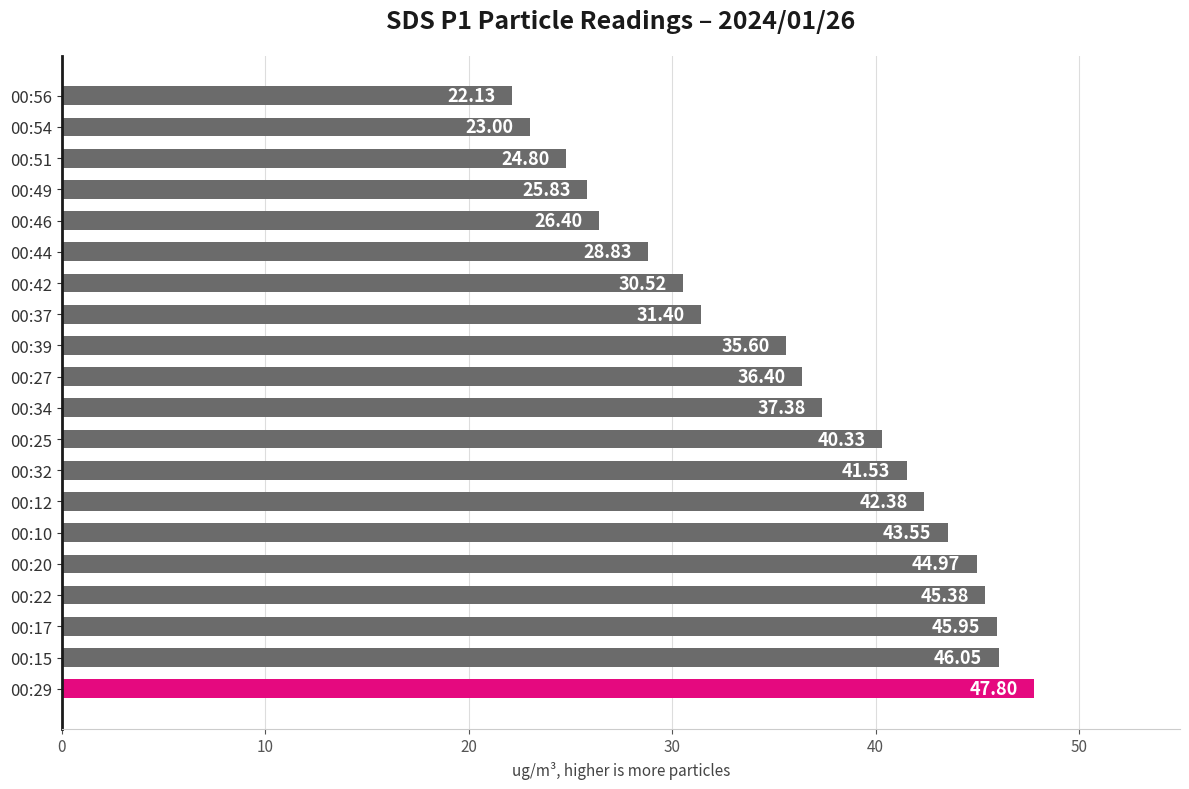

What is the ratio of the value at 00:46 to the value at 00:15?

0.6